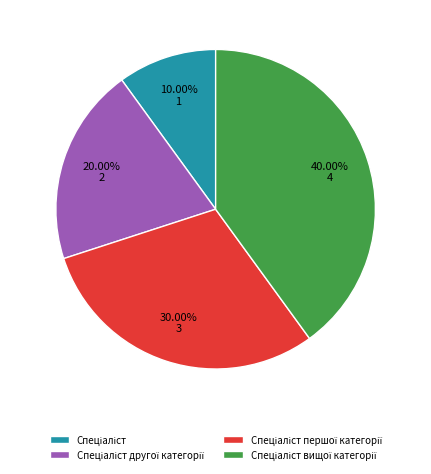

Is there a majority slice in this chart?

No